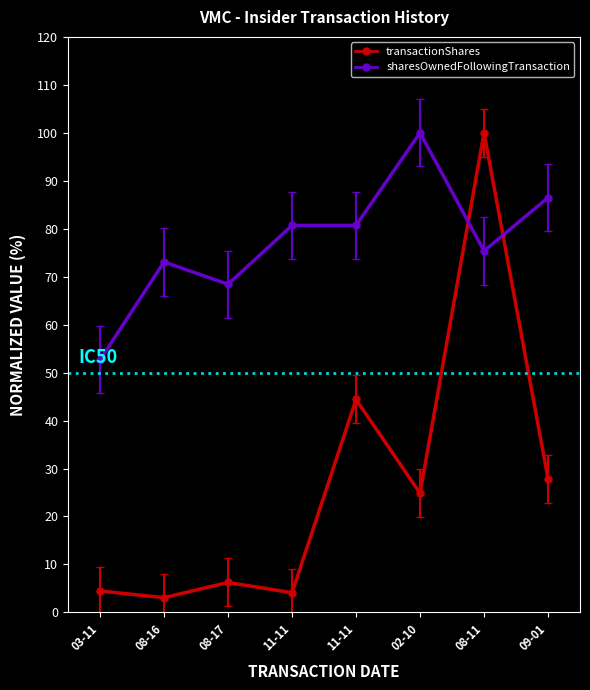

Where is the first local maximum for sharesOwnedFollowingTransaction?

08-16